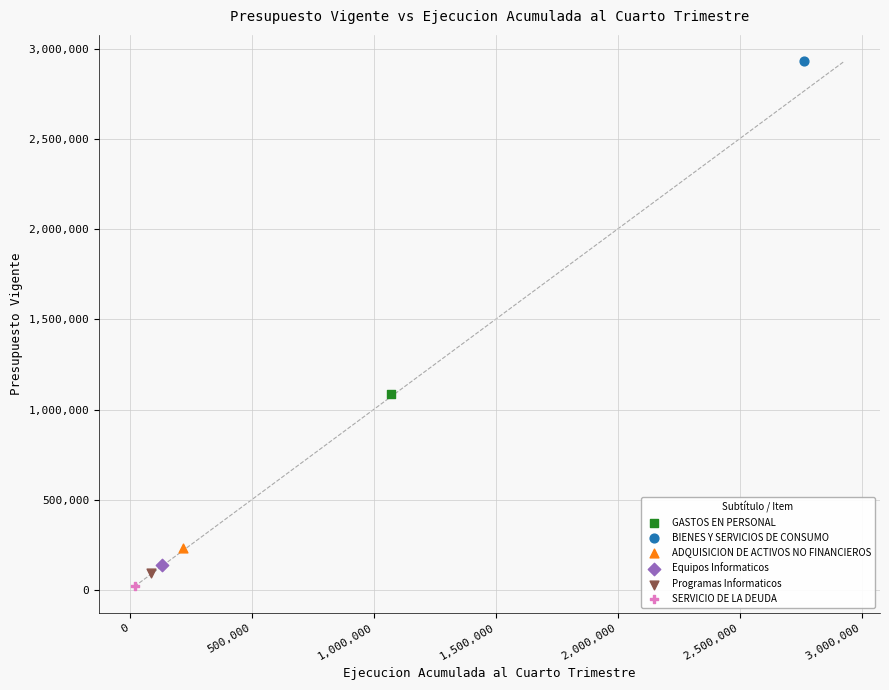

Which series contains the highest Y value?

BIENES Y SERVICIOS DE CONSUMO